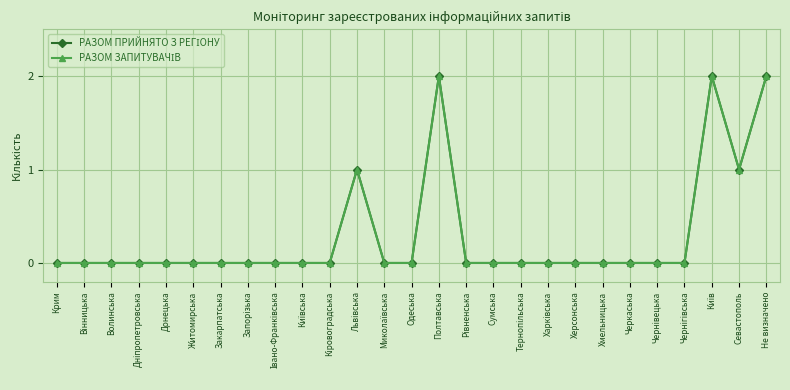

Is this an area chart (filled region under the line)?

No